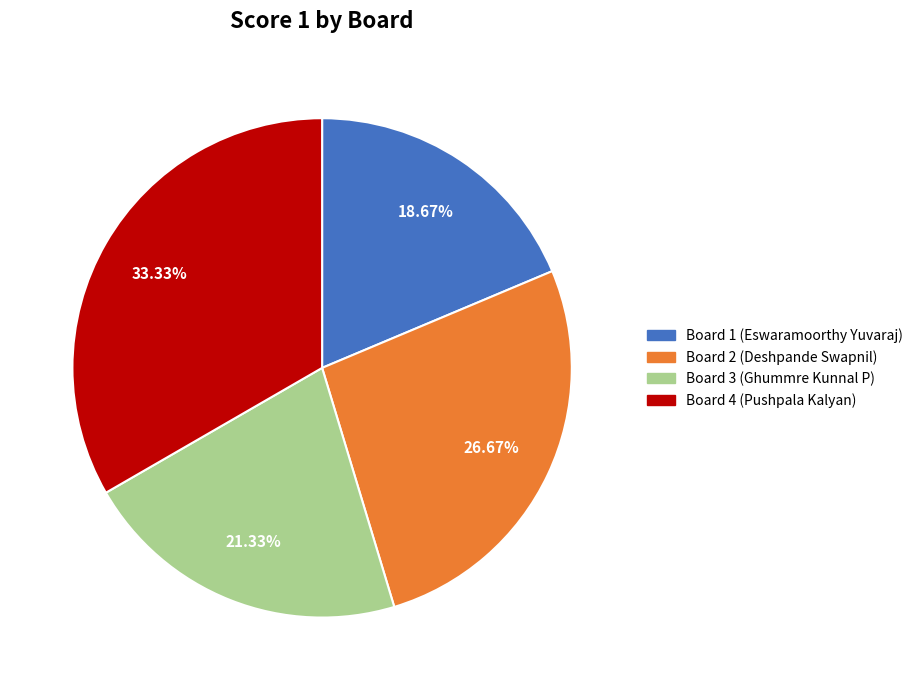

Is it true that Board 1 is 11% of the pie?

False